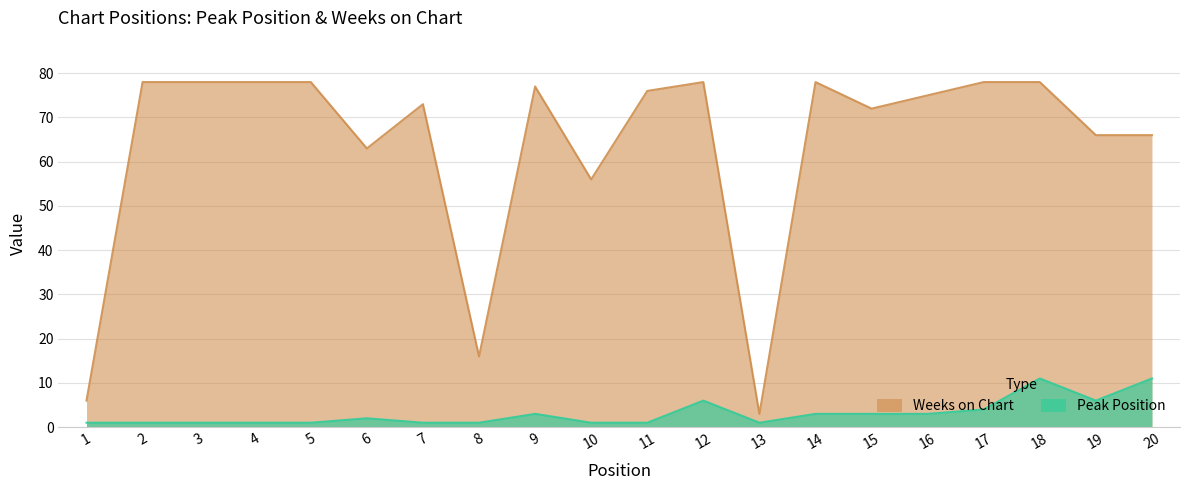

Rank the series at 4 from lowest to highest value.

Peak Position, Weeks on Chart